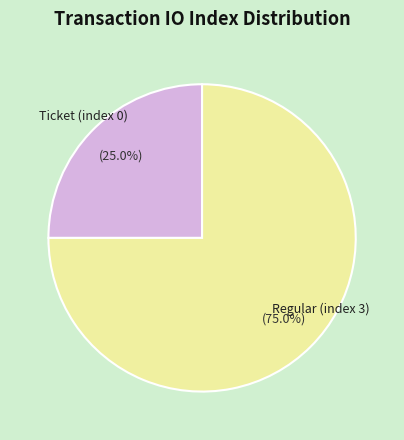

Which has a higher value, Regular (index 3) or Ticket (index 0)?

Regular (index 3)